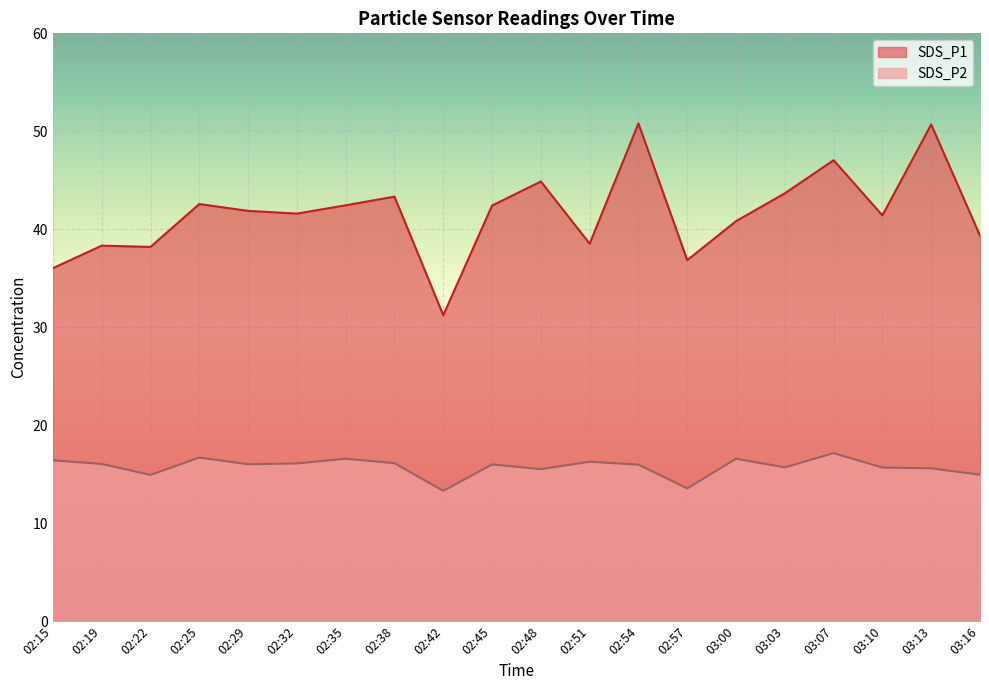

What is the value of the SDS_P1 point at the 17th from the left?

47.0